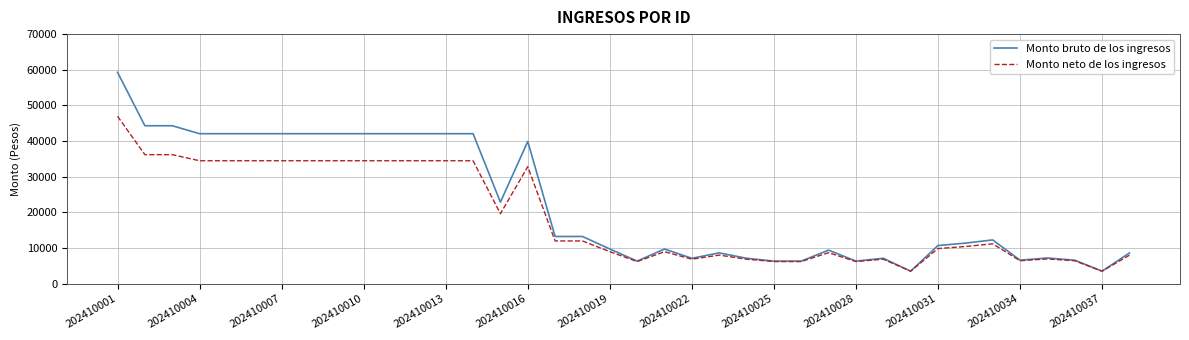

Rank the series by their average value, from highest to lowest.

Monto bruto de los ingresos, Monto neto de los ingresos